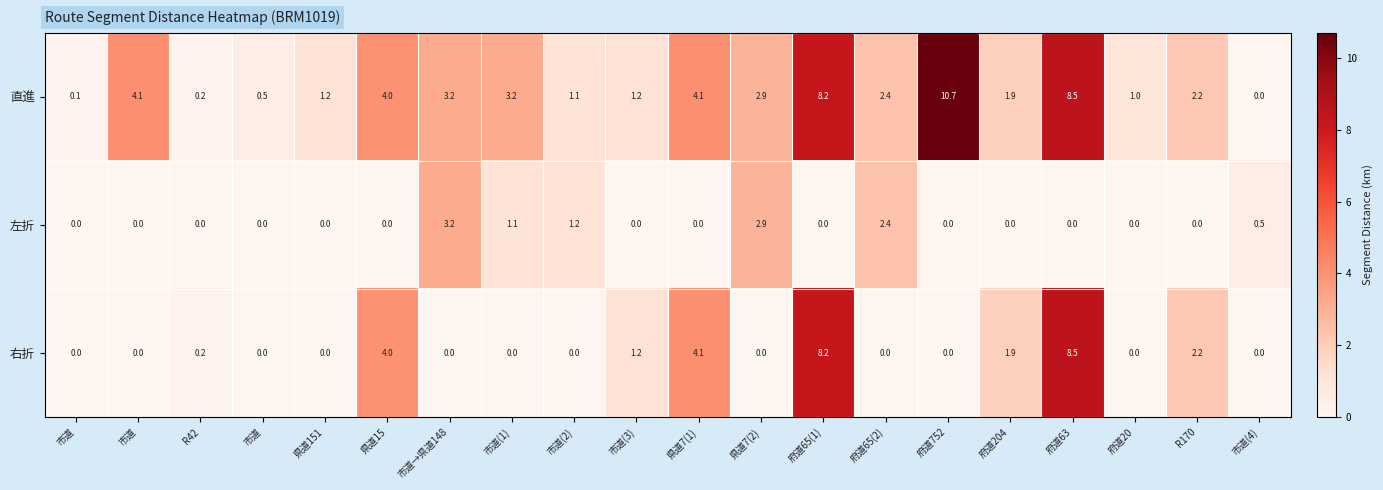

How many positive values does the 左折 series have?

6